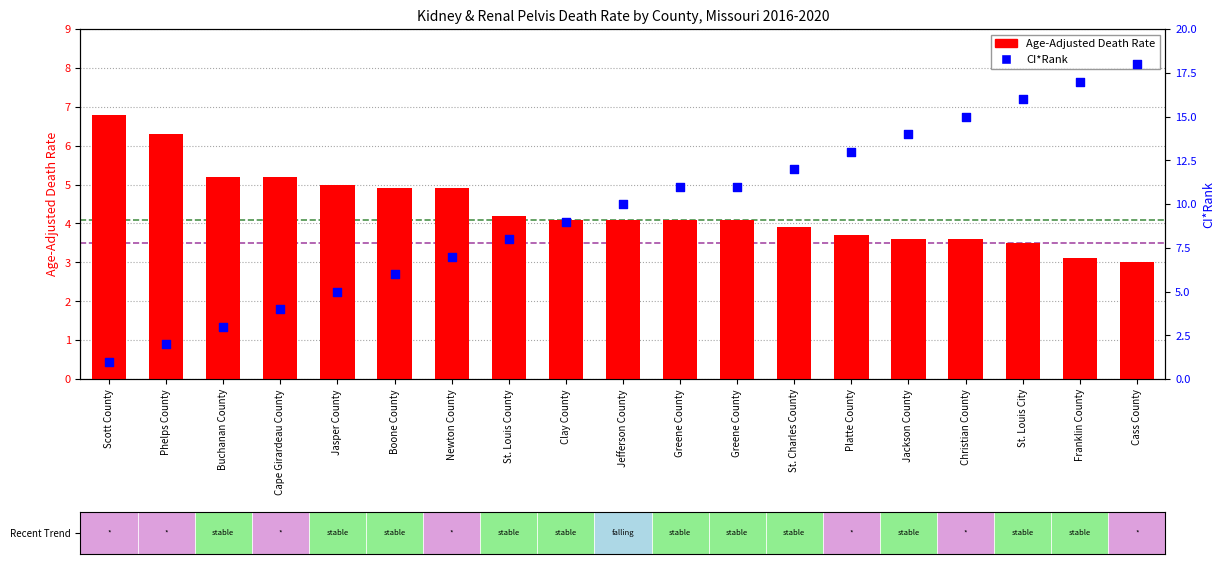

Which series has the widest spread of Y values?

CI*Rank